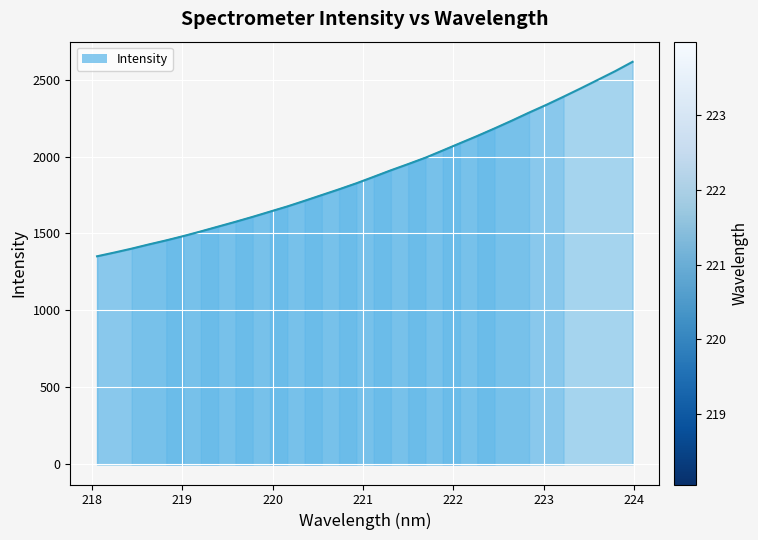

At which category does the chart reach its peak across all series?

223.9802